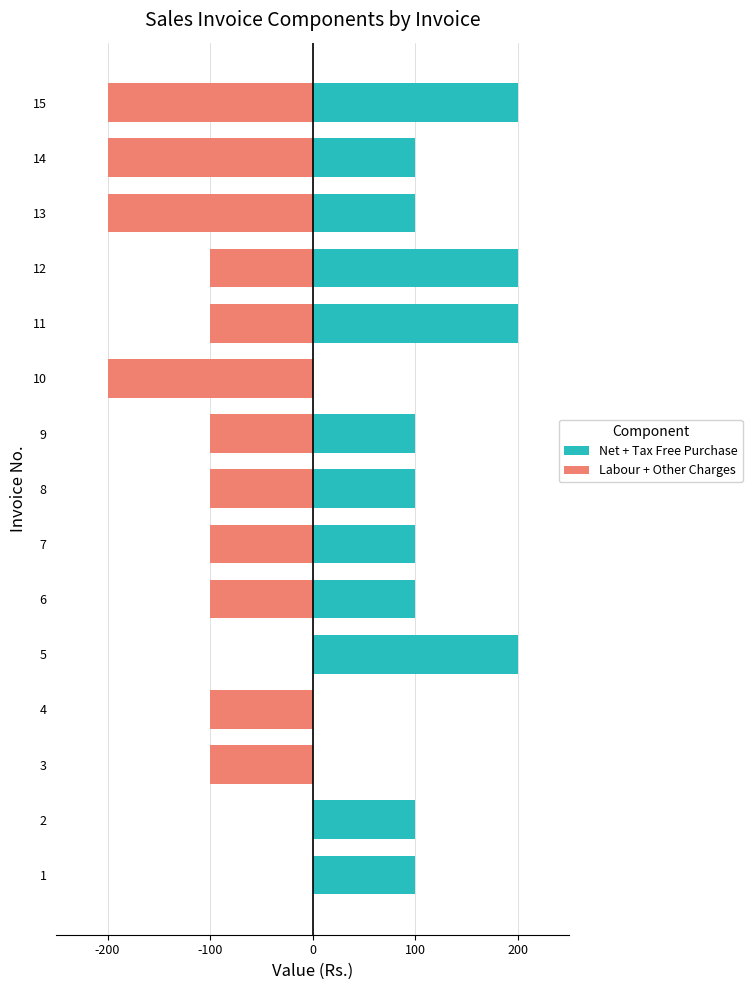

Which series has the largest total across all categories?

Net + Tax Free Purchase